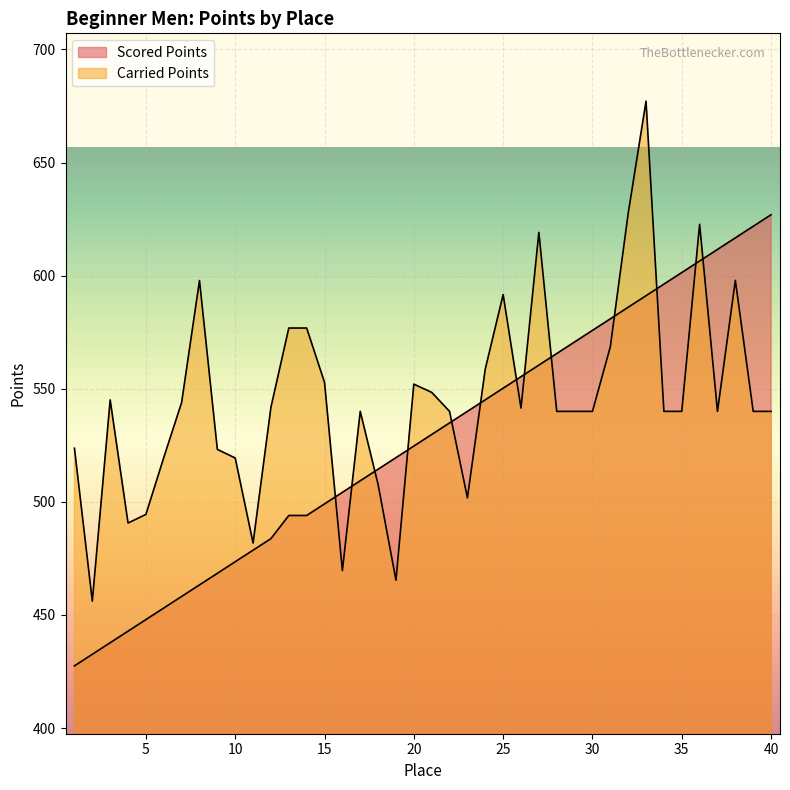

What is the difference between the maximum and second lowest values in the Carried Points series?

211.8